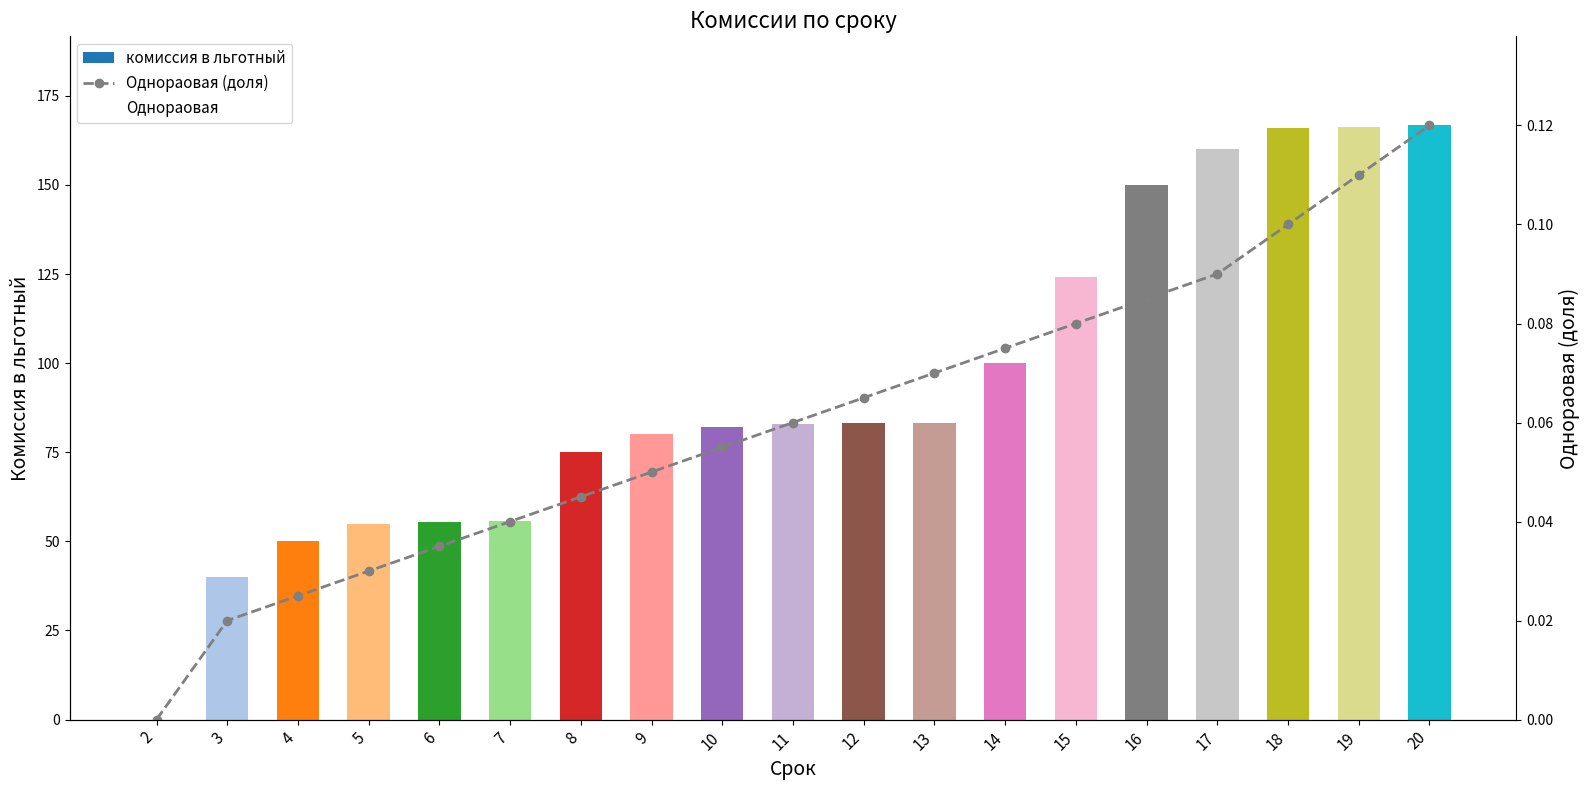

What is the sum of all Однораовая (доля) values?

1.2